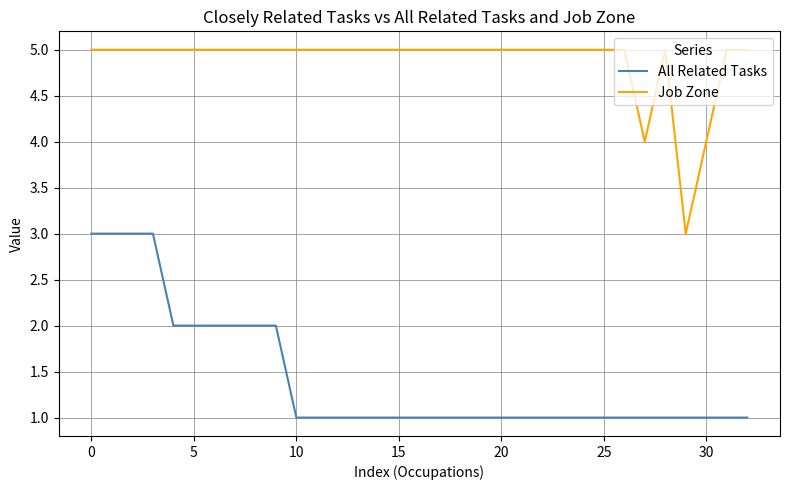

Which series has the largest total across all categories?

Job Zone